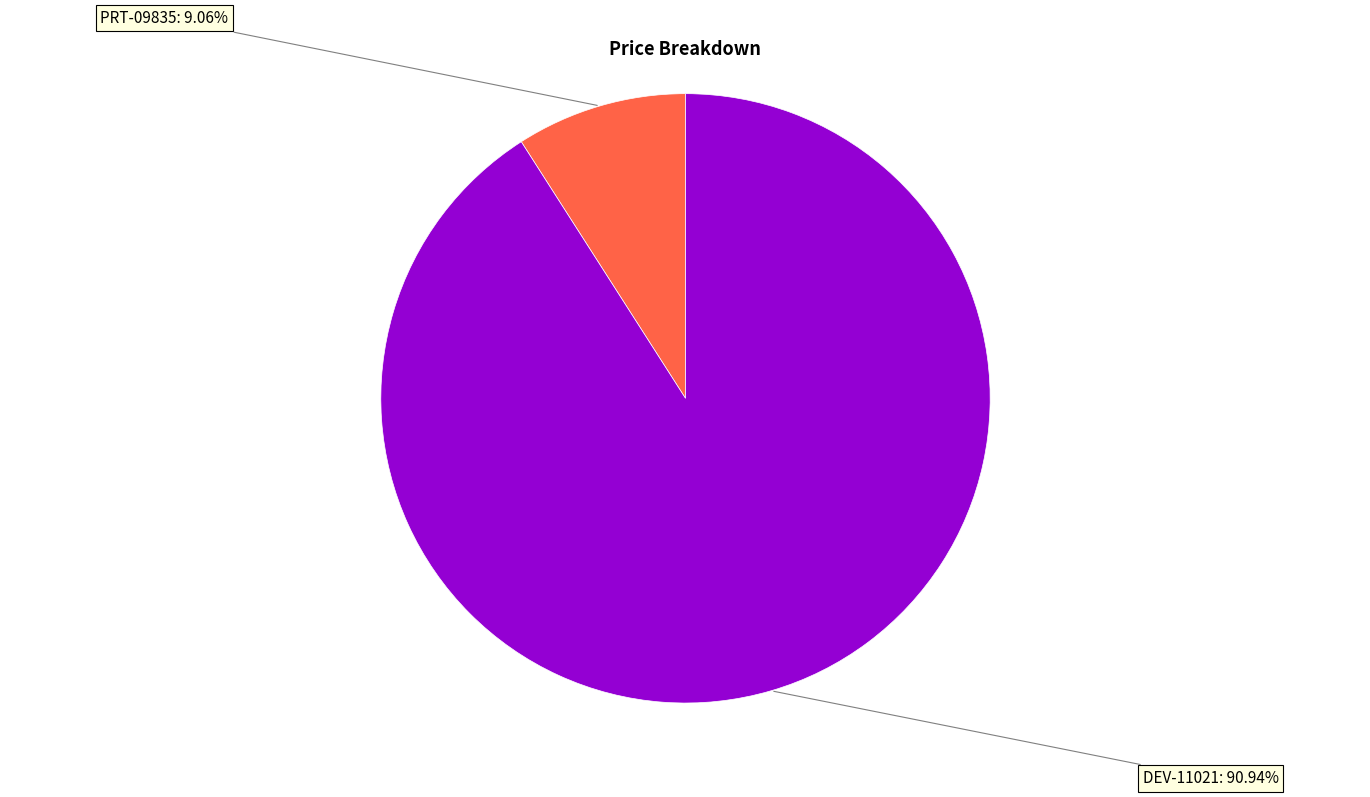

Is it true that DEV-11021 is 91% of the pie?

True